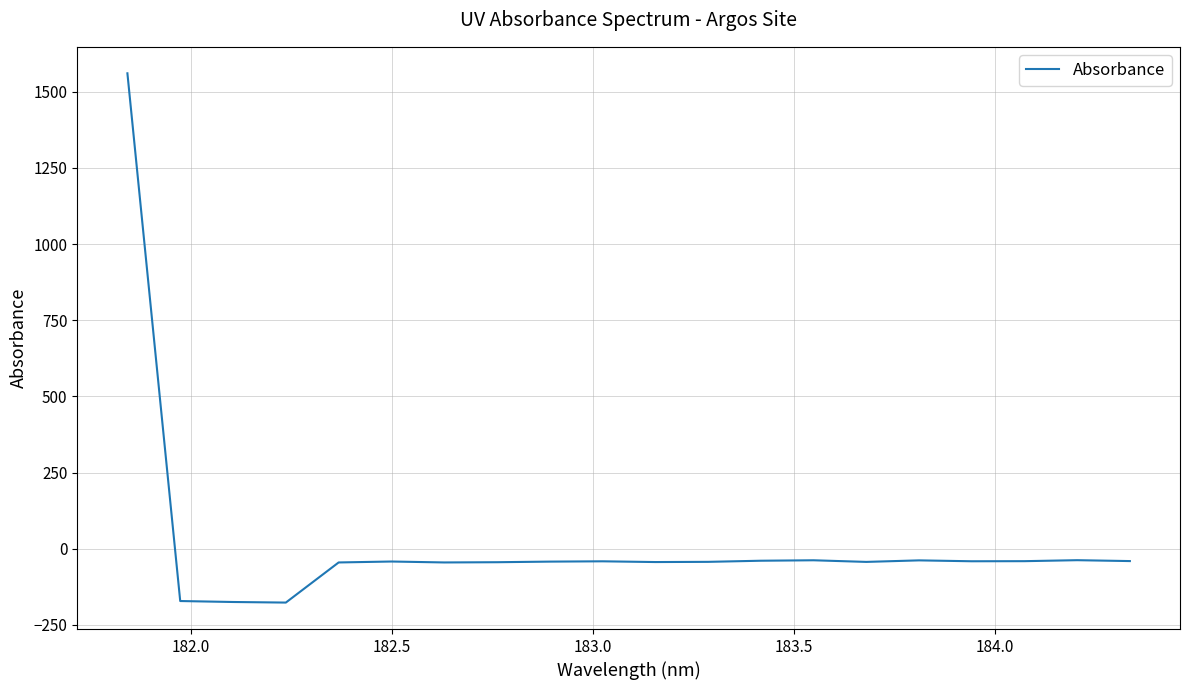

What is the greatest value displayed?

1560.9